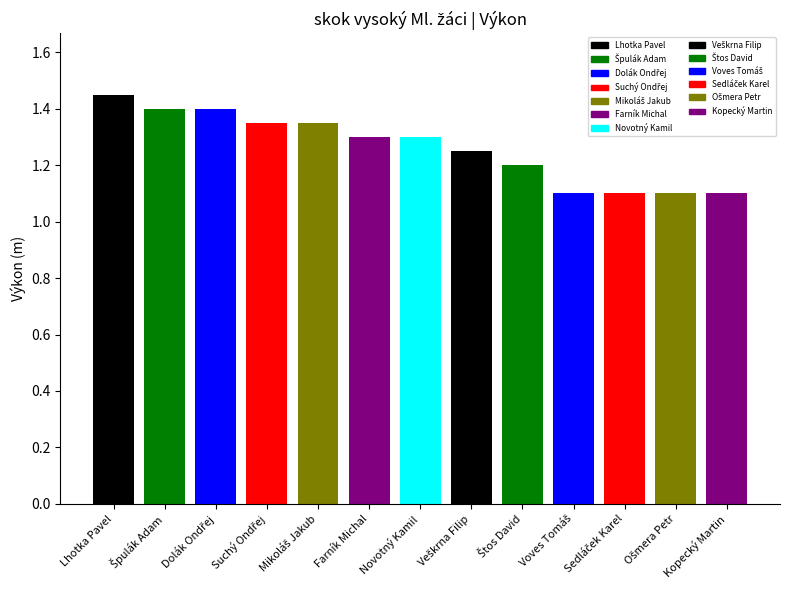

What is the ratio of the value at Lhotka Pavel to the value at Voves Tomáš?

1.3